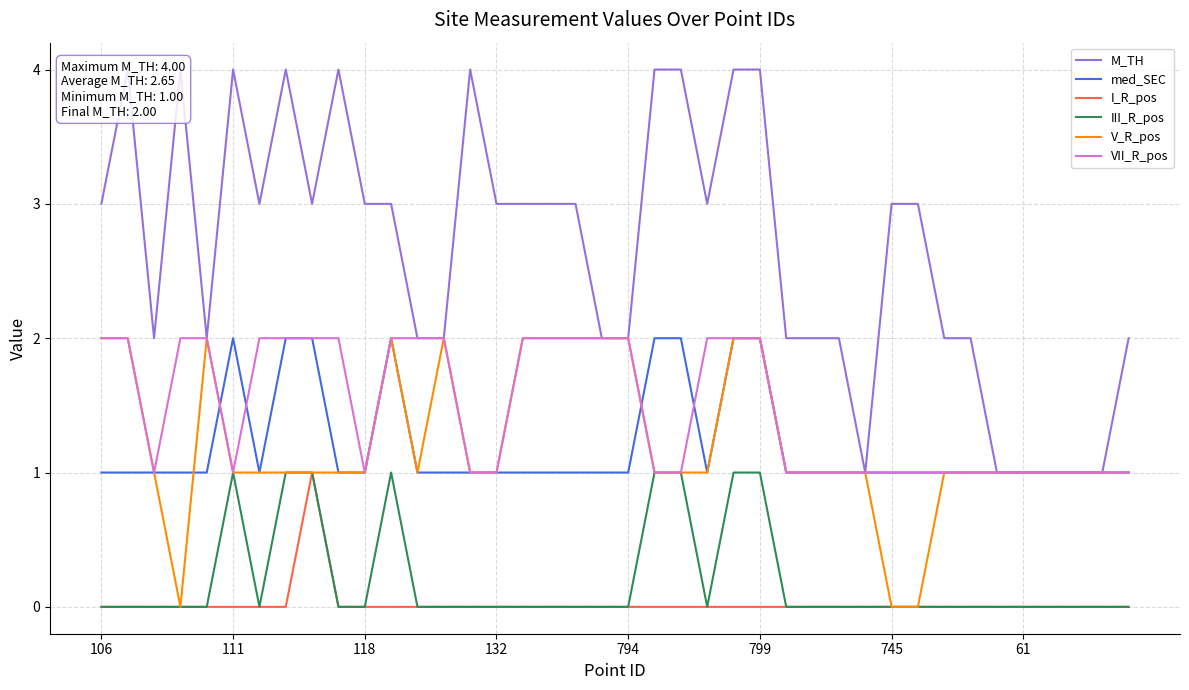

Count the M_TH values in the range 2 to 4.

34